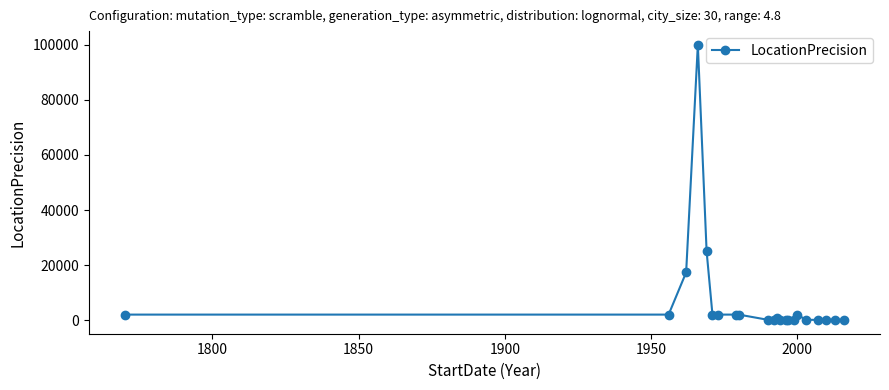

True or false: there are more than 0 points higher than both neighbors.

True